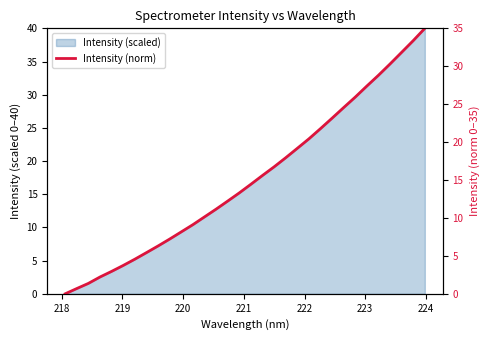

The chart shows a value of 44.6 at 25. True or false?

False